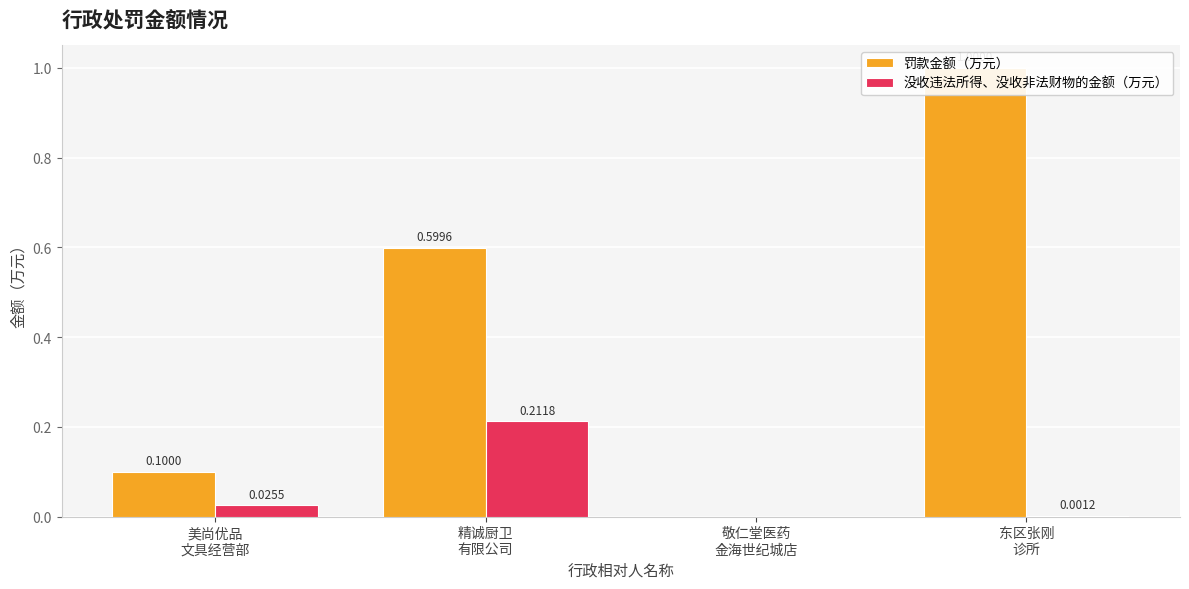

List the labels in order of 罚款金额（万元） value, largest first.

东区张刚
诊所, 精诚厨卫
有限公司, 美尚优品
文具经营部, 敬仁堂医药
金海世纪城店